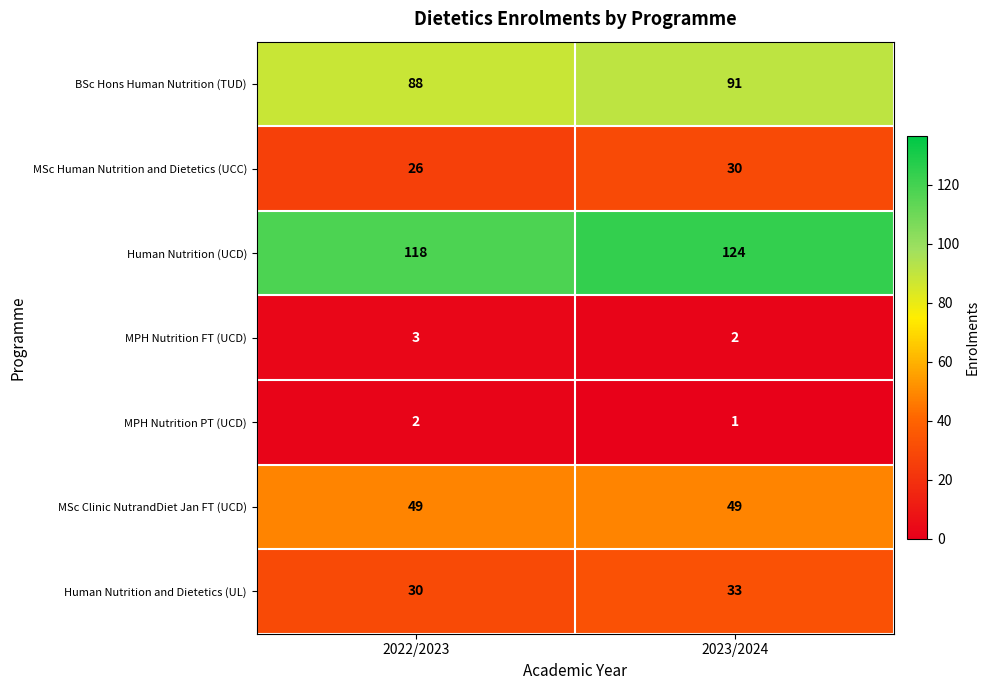

Which category has the highest value across all series?

2023/2024